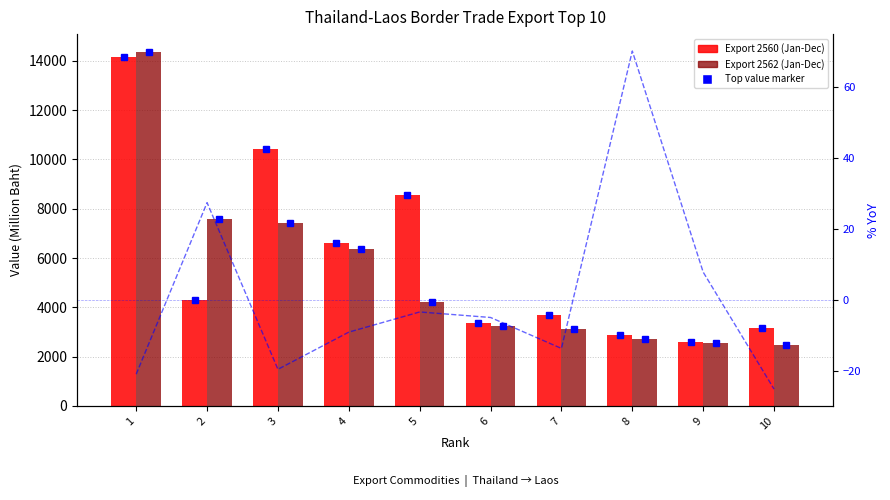

Does the chart contain stacked bars?

No